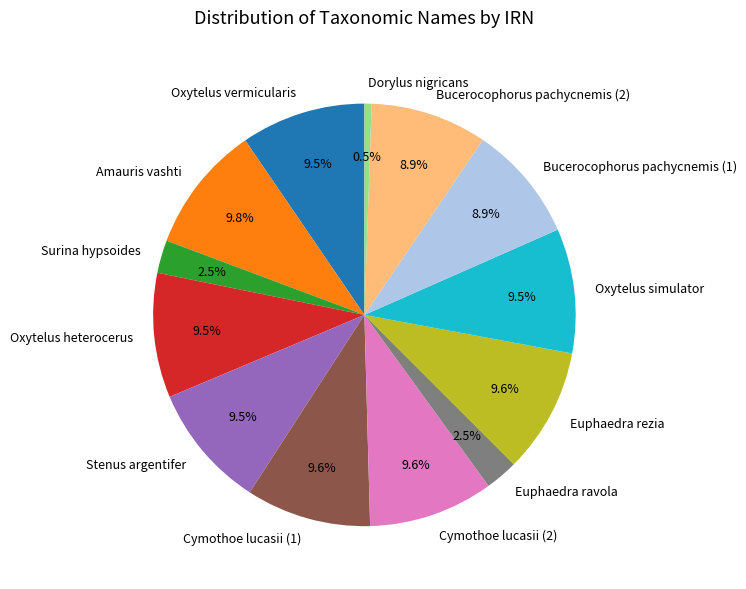

Combined, what portion of the pie is Stenus argentifer and Euphaedra ravola?

12.0%